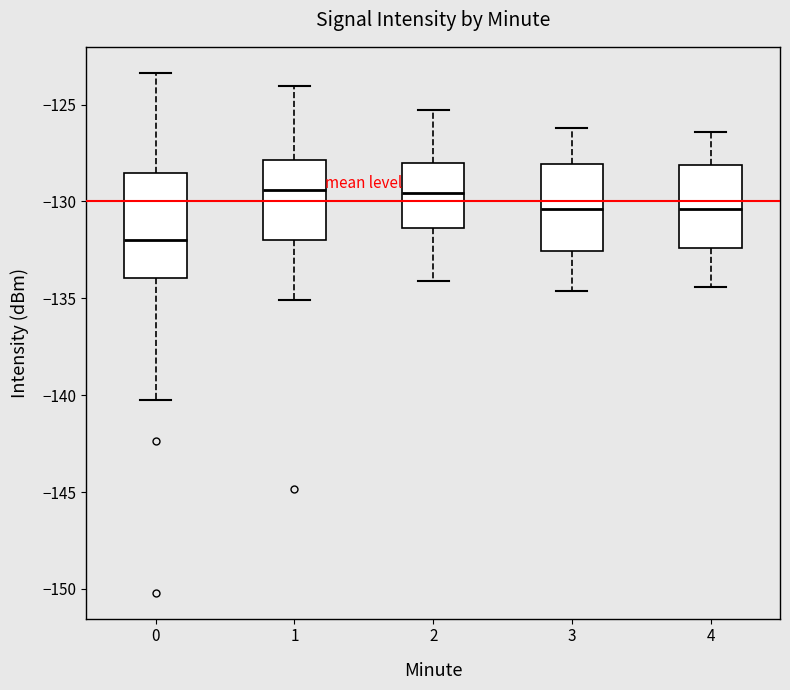

Where does the upper whisker of the box at x = 0 end on the y-axis? The values are not printed on the chart, so give them approximately, as read against the axis.

-123.5